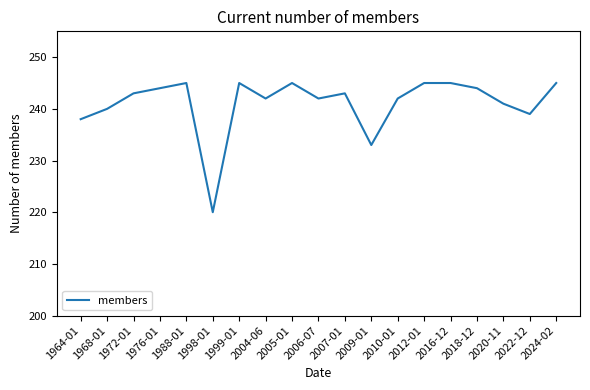

Between 1988-01 and 1968-01, which is larger?

1988-01